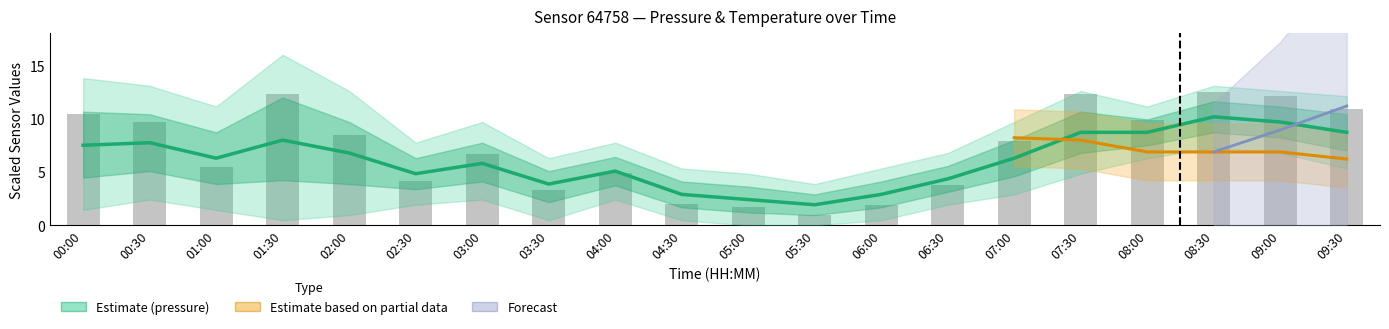

Reading right to left, extract all data points from this chart.

09:30=10.9	09:00=12.1	08:30=12.5	08:00=9.9	07:30=12.3	07:00=8.0	06:30=3.8	06:00=2.0	05:30=0.9	05:00=1.7	04:30=2.0	04:00=4.9	03:30=3.3	03:00=6.7	02:30=4.1	02:00=8.5	01:30=12.3	01:00=5.5	00:30=9.7	00:00=10.4